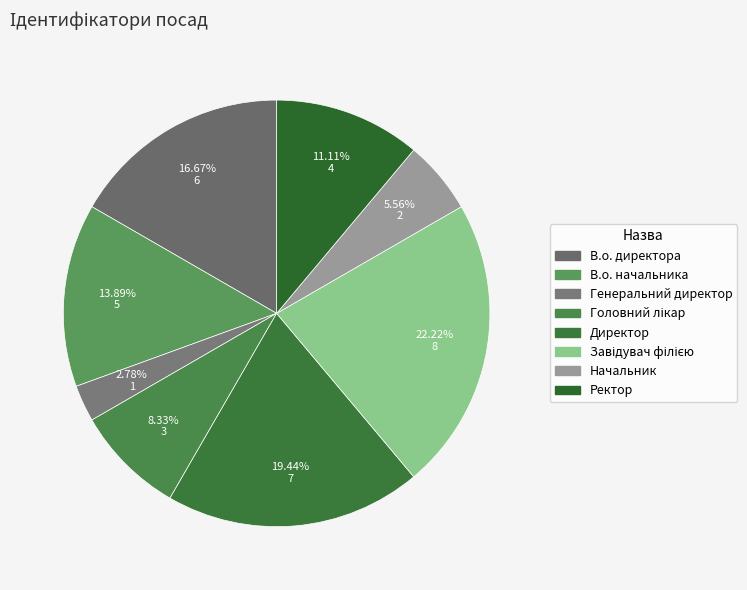

Approximately how many times larger is the value at Директор compared to В.о. начальника?

1.4